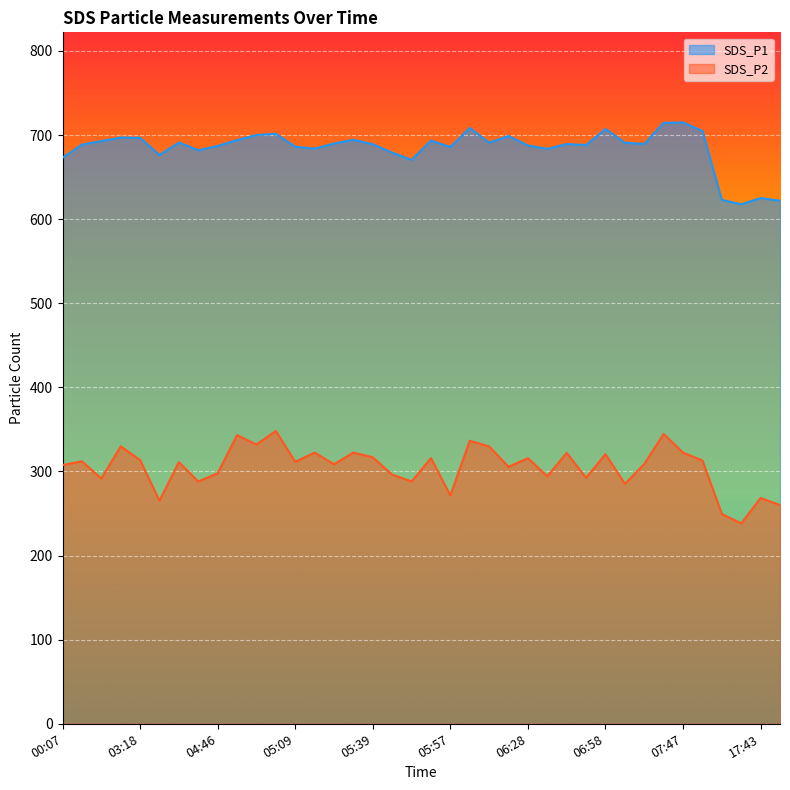

At how many categories does at least one series exceed 431?

38